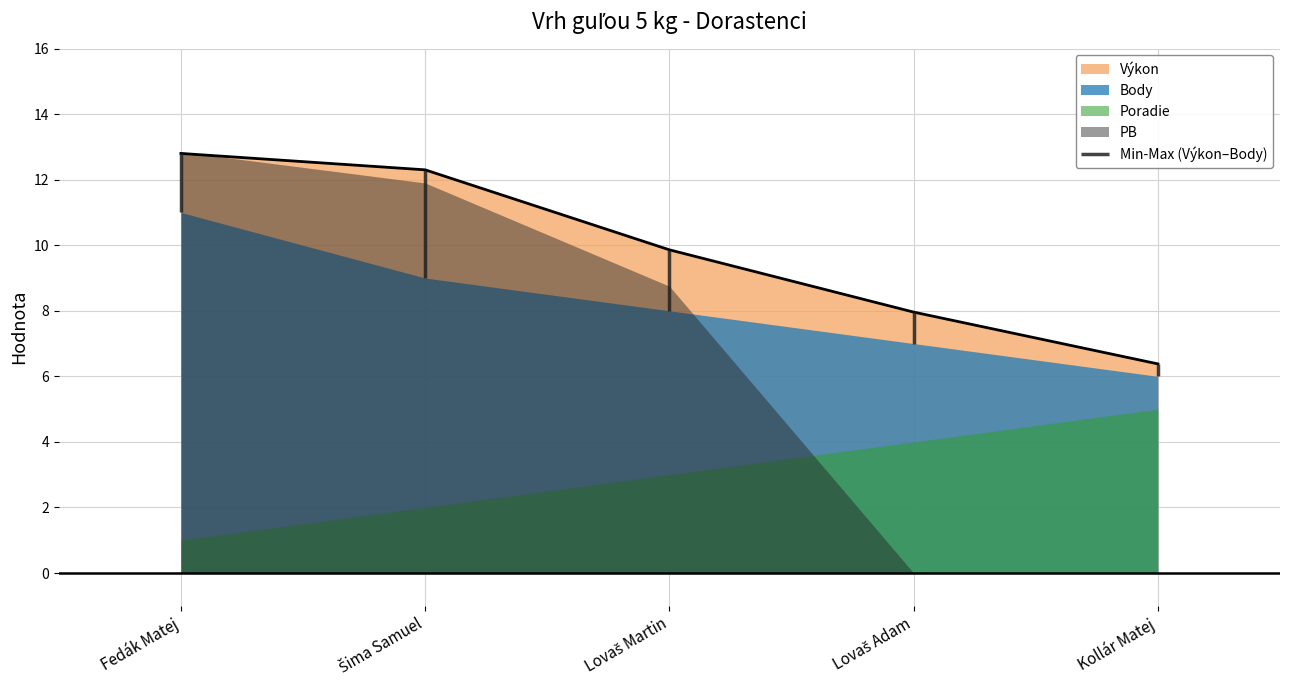

True or false: Výkon has a value of 6.4 at Kollár Matej.

True